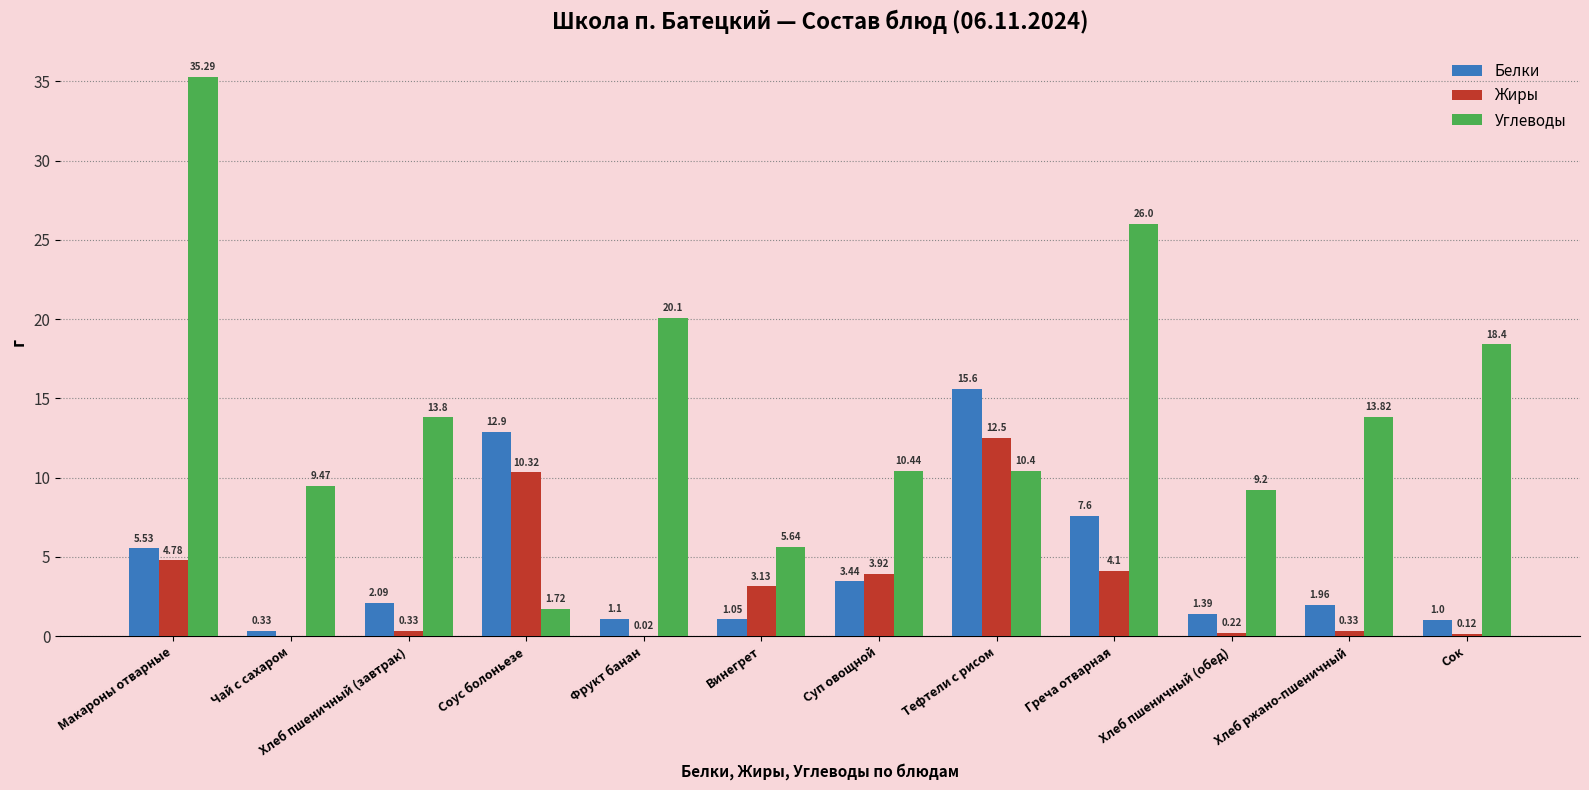

Which series has the largest total across all categories?

Углеводы